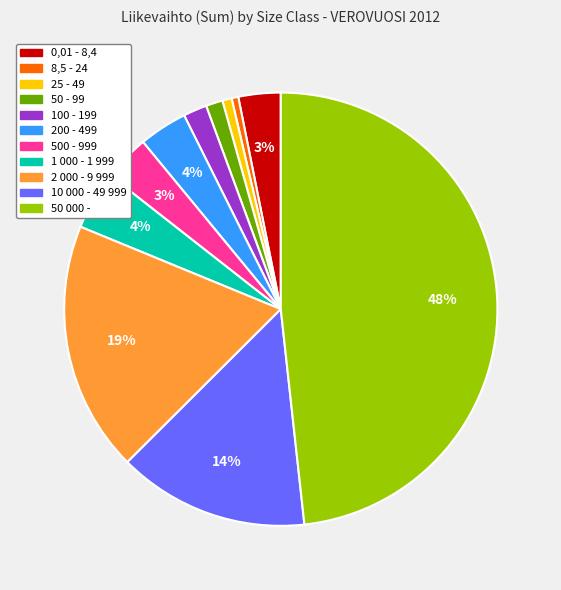

Do 8,5 - 24 and 25 - 49 together represent more than half of the pie?

No